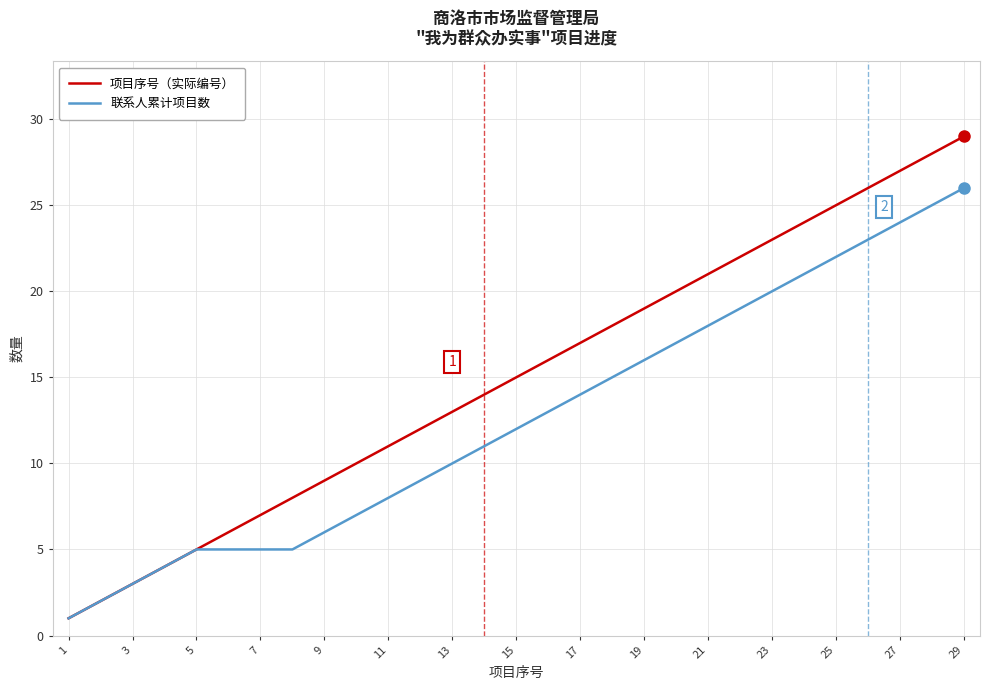

Which series has the largest total across all categories?

项目序号（实际编号）